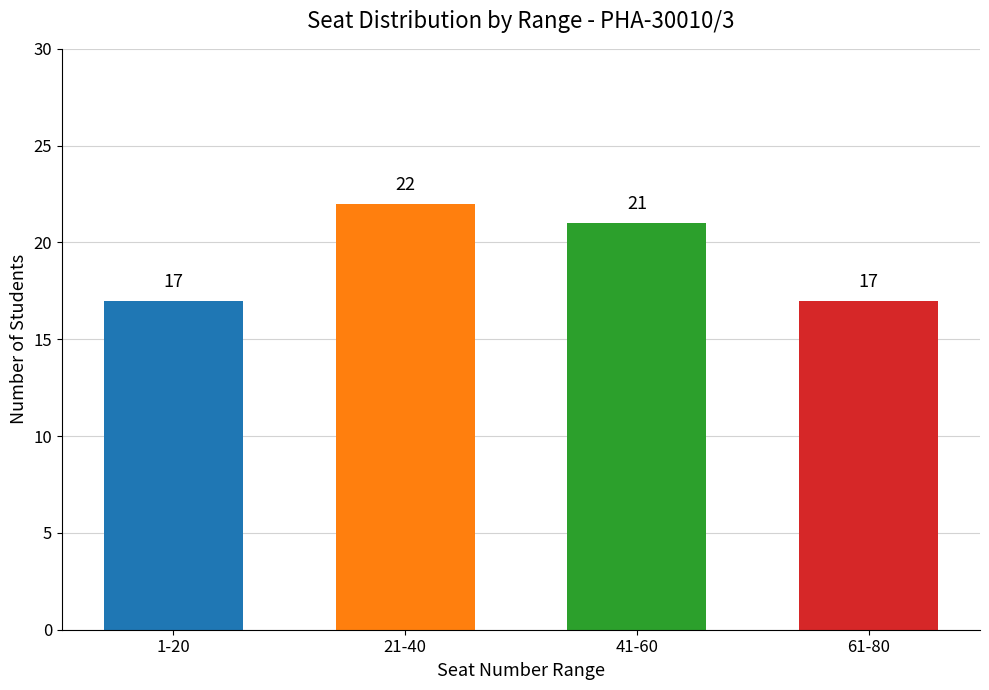

Approximately how many times larger is the value at 1-20 compared to 21-40?

0.8